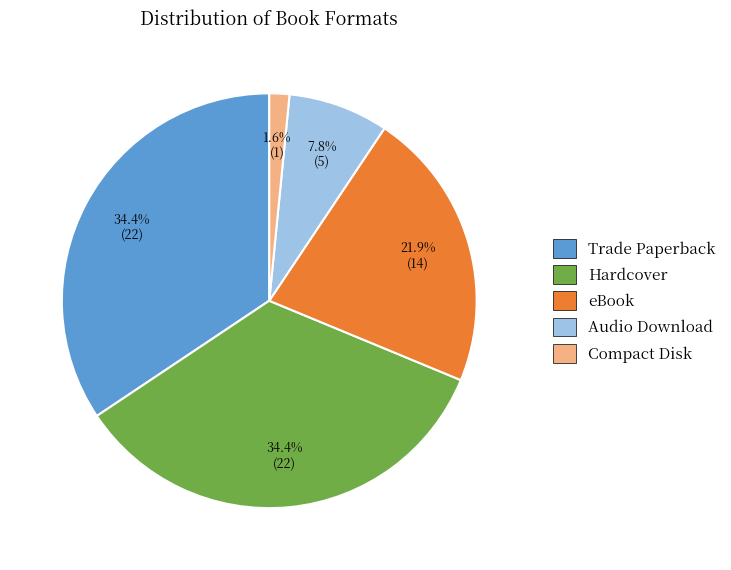

Between Hardcover and Audio Download, which is larger?

Hardcover